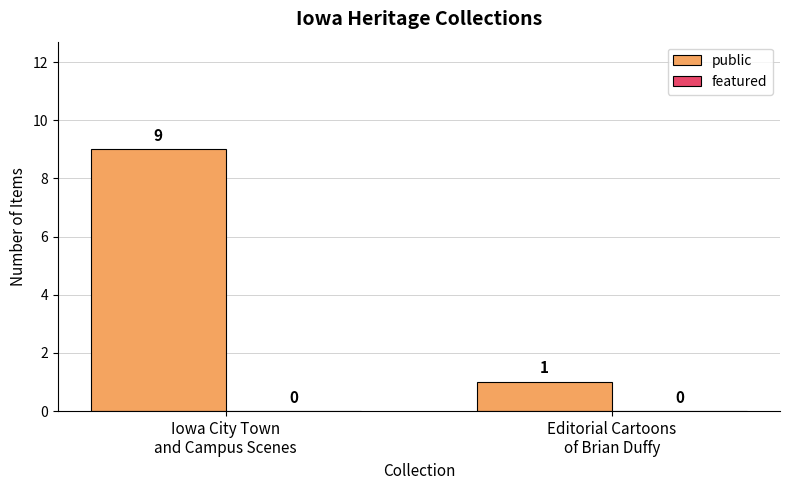

What is the sum of all values?

10